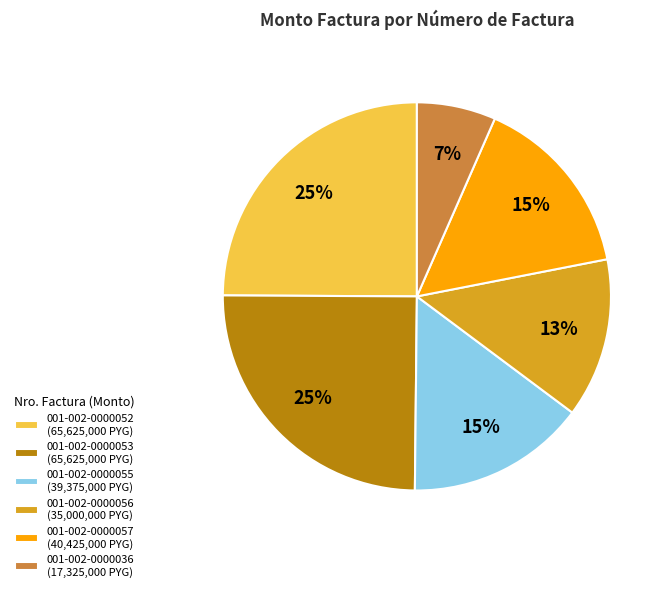

To the nearest percent, what is the difference between the 001-002-0000055 and 001-002-0000056 slice percentages?

2%